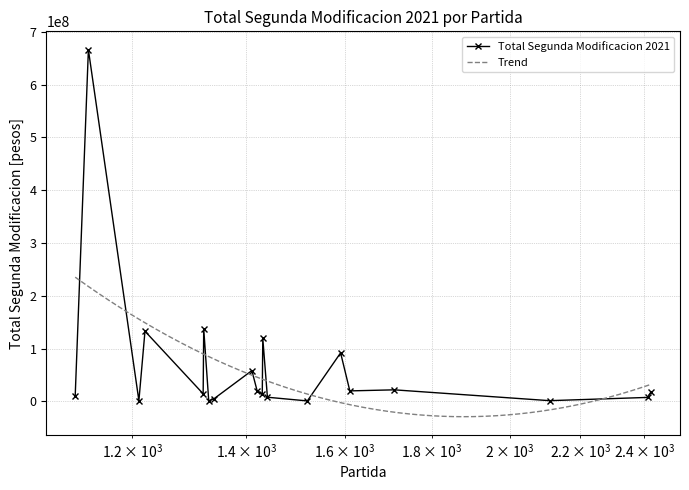

Reading right to left, what are all the values shown in this chart?

17956388.1	7658771.1	1488364.2	22000000.0	20000000.0	92000000.0	1000000.0	8000000.0	119602299.0	13668834.2	20503251.2	58434995.9	5500000.0	1140000.0	138000000.0	14500000.0	133018086.8	1440000.0	666148727.7	10457405.3